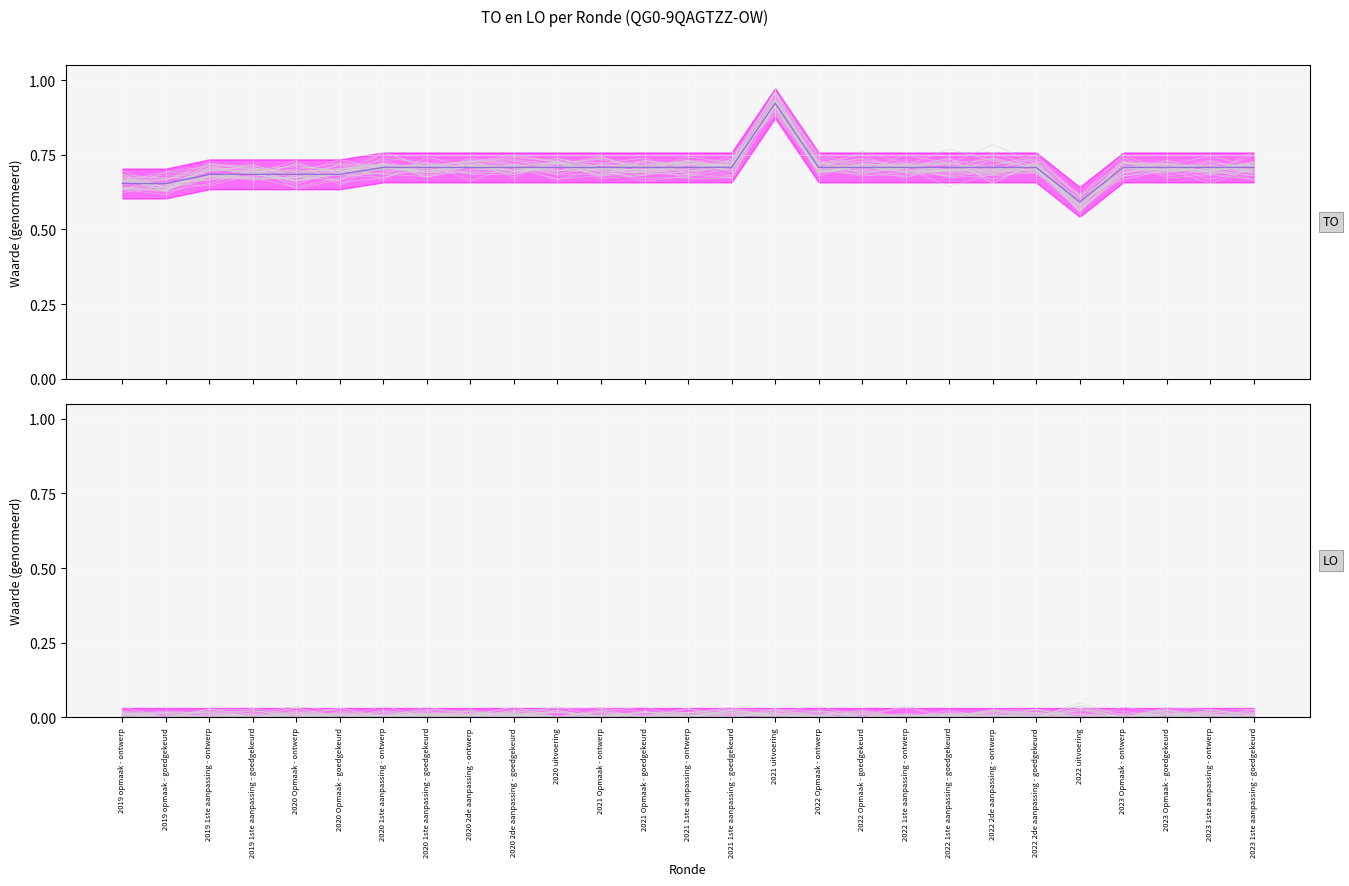

At which category does the chart reach its minimum across all series?

2019 opmaak - ontwerp